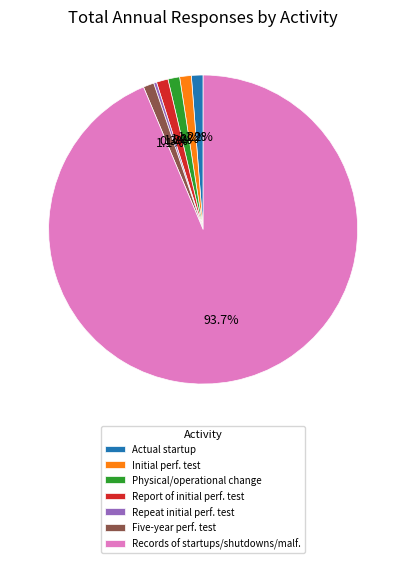

Is there a majority slice in this chart?

Yes